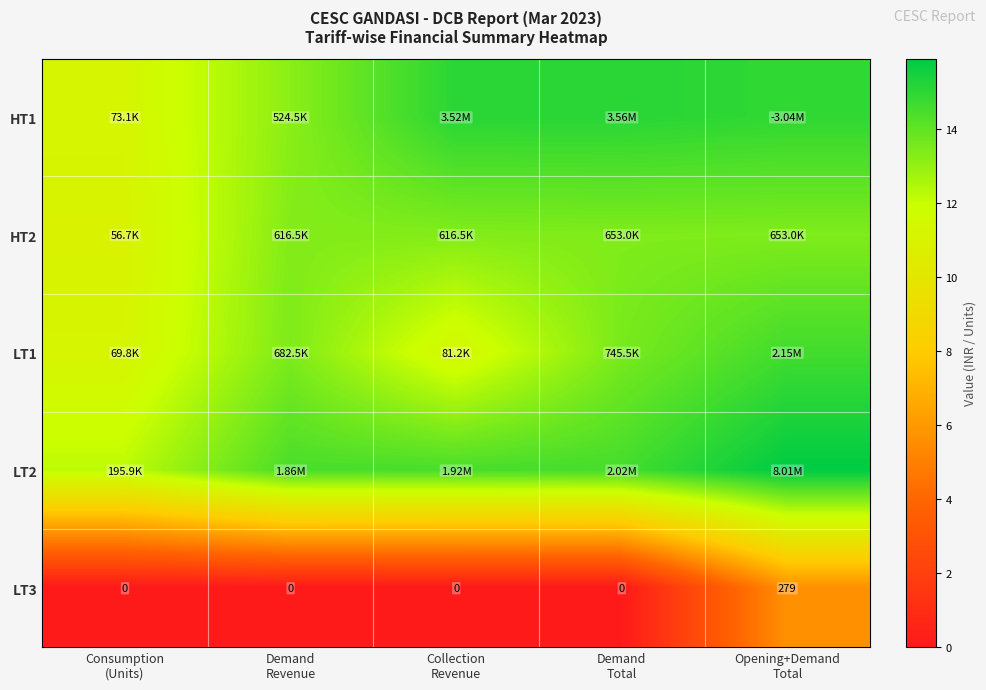

At which category is the sum across all series the highest?

Opening+Demand
Total